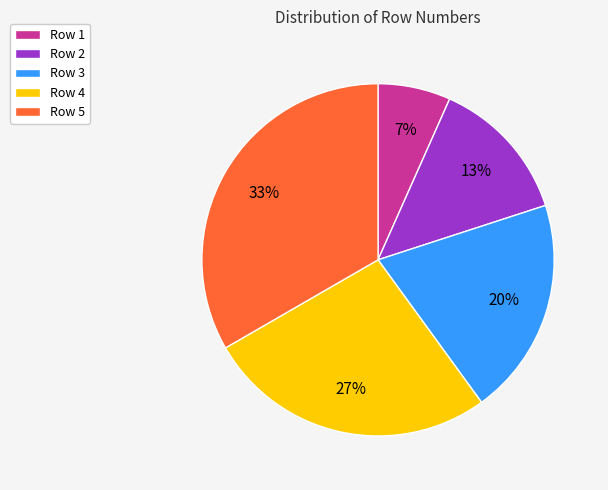

To the nearest percent, what is the average slice percentage?

20%